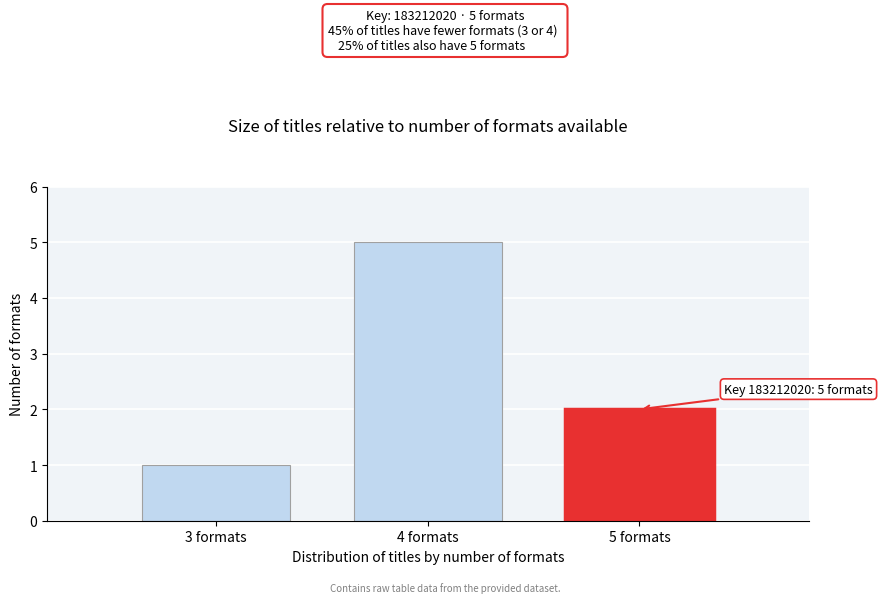

Reading left to right, what are all the values shown in this chart?

1	5	2